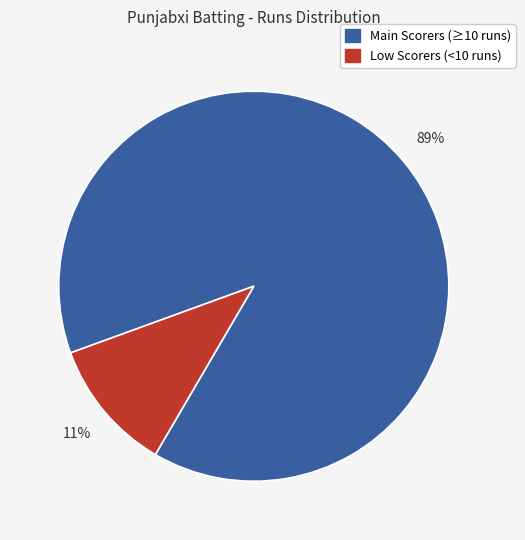

Rank the categories by value from lowest to highest.

Low Scorers (<10 runs), Main Scorers (≥10 runs)